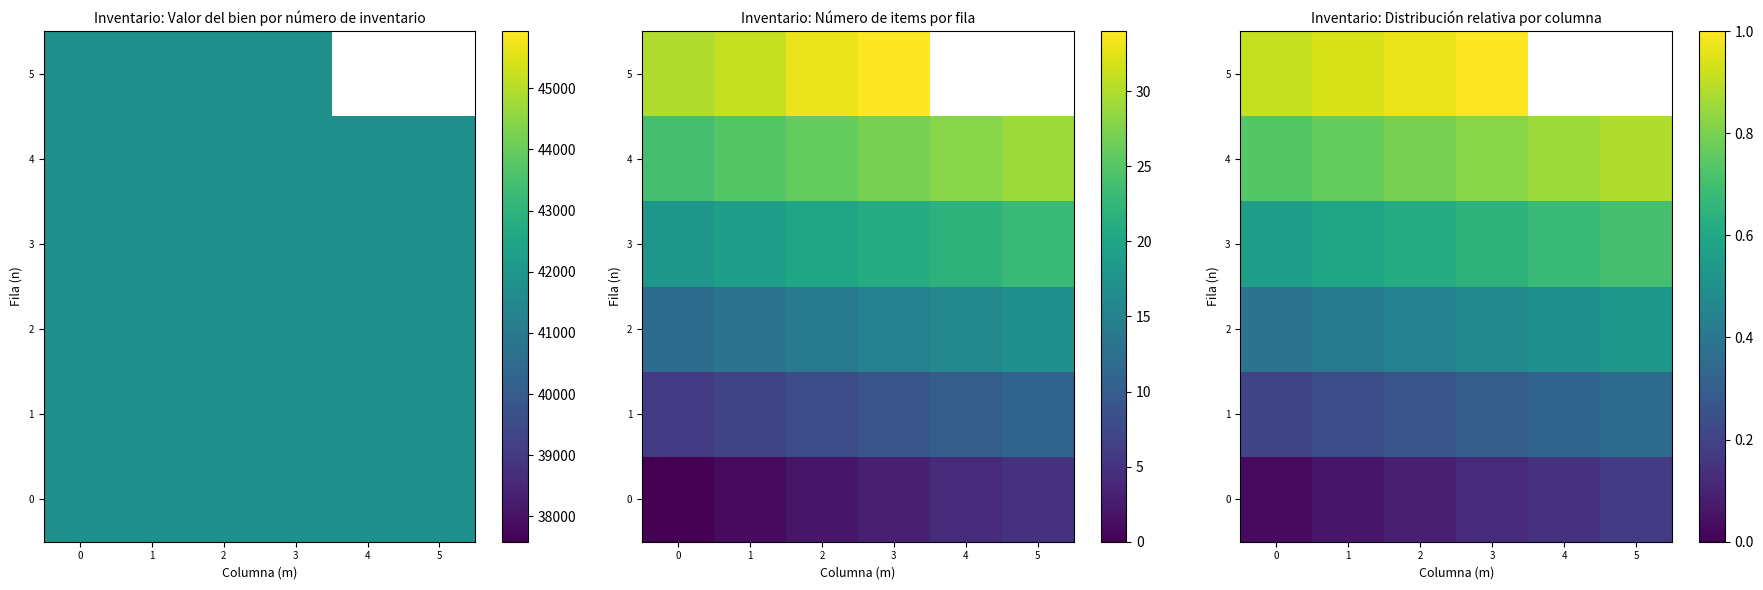

Is the value of 3 at 5 greater than the value of 4 at 2?

No